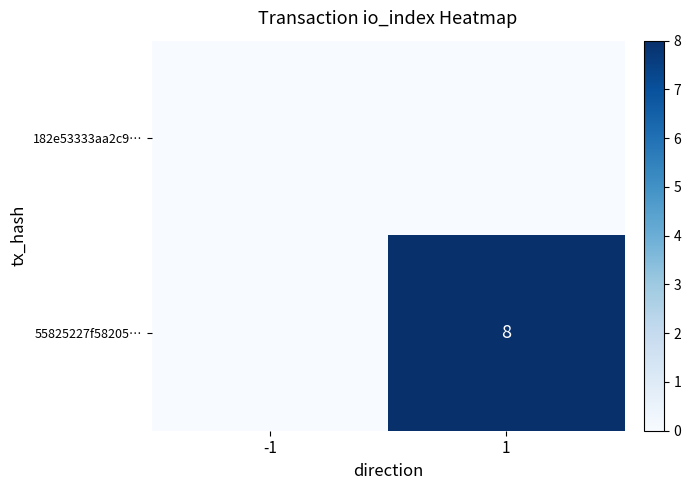

What is the approximate value of 55825227f58205… at 1?

8